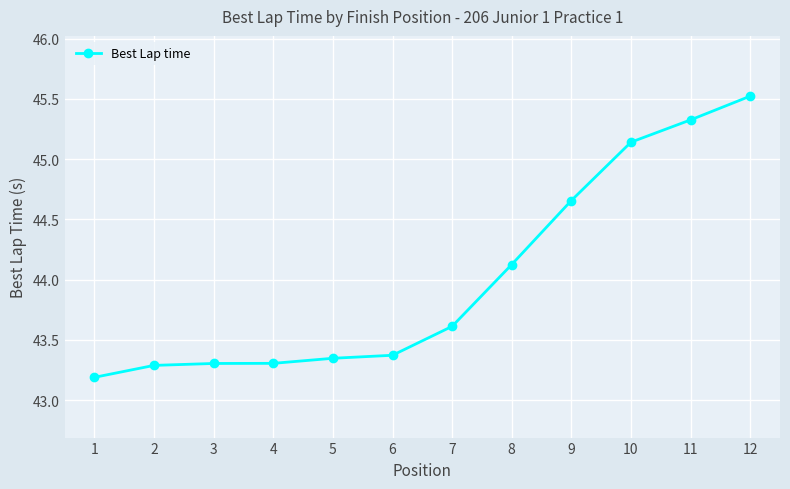

The value at 11 is 31.0. True or false?

False